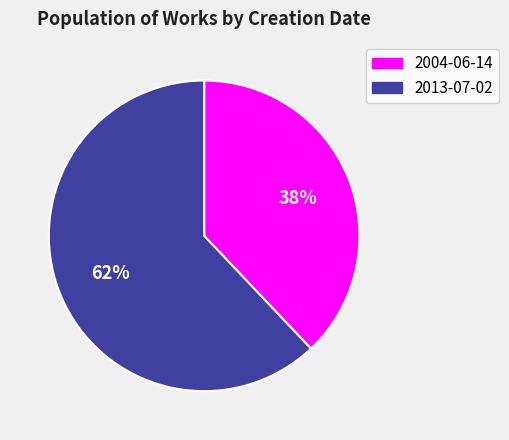

Which category has the smallest portion of the pie?

2004-06-14